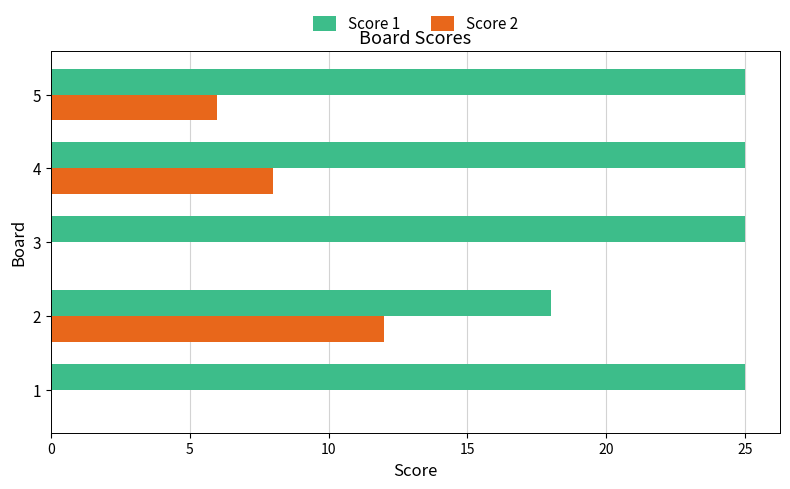

The Score 2 series shows 8 at 5. True or false?

False